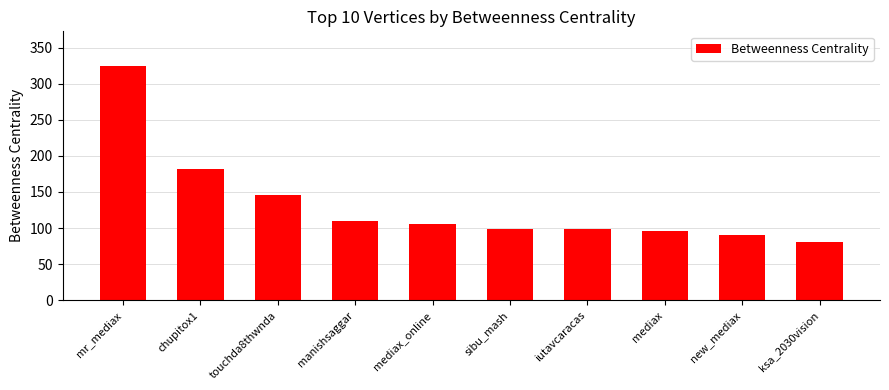

At which label is the value closest to 202?

chupitox1